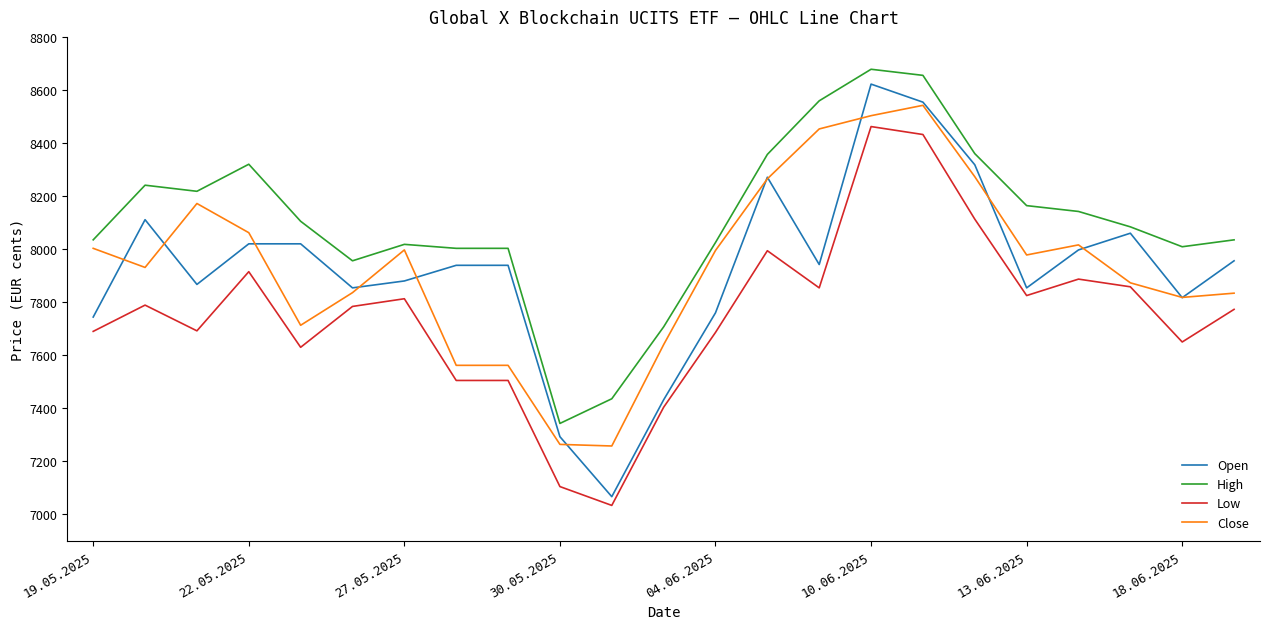

What is the minimum value shown in the chart?

7034